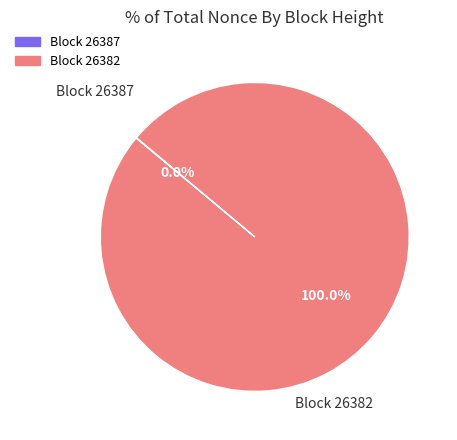

How many segments does this pie chart have?

2